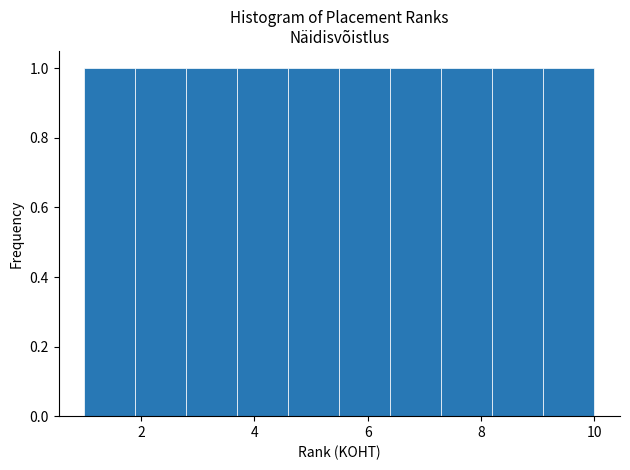

Reading left to right, list every bar in this chart as the range it spans on the x-axis followed by its height. Neither the bar edges nor the heights are printed on the chart, so give them approximately, as read against the axes.

1.0 to 1.9: 1
1.9 to 2.8: 1
2.8 to 3.7: 1
3.7 to 4.6: 1
4.6 to 5.5: 1
5.5 to 6.4: 1
6.4 to 7.3: 1
7.3 to 8.2: 1
8.2 to 9.1: 1
9.1 to 10.0: 1